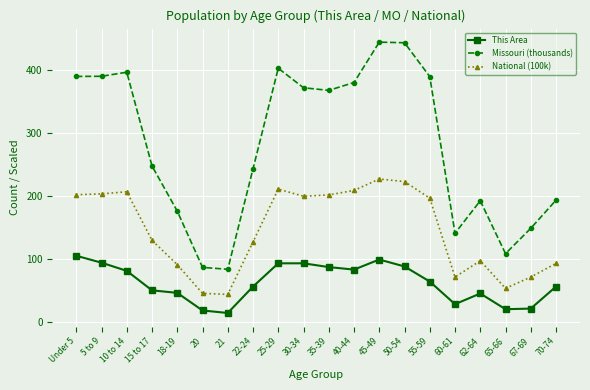

What is the minimum value shown in the chart?

14.0